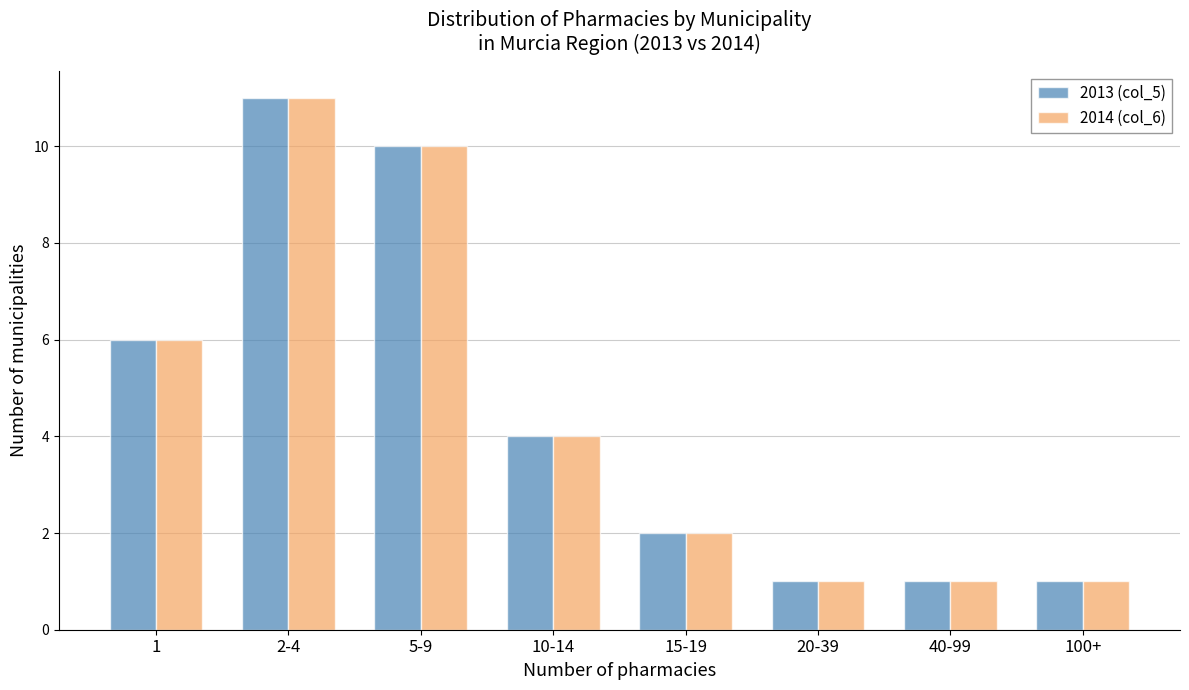

Reading right to left, what are all the values shown in this chart?

2013 (col_5): 100+=1	40-99=1	20-39=1	15-19=2	10-14=4	5-9=10	2-4=11	1=6
2014 (col_6): 100+=1	40-99=1	20-39=1	15-19=2	10-14=4	5-9=10	2-4=11	1=6